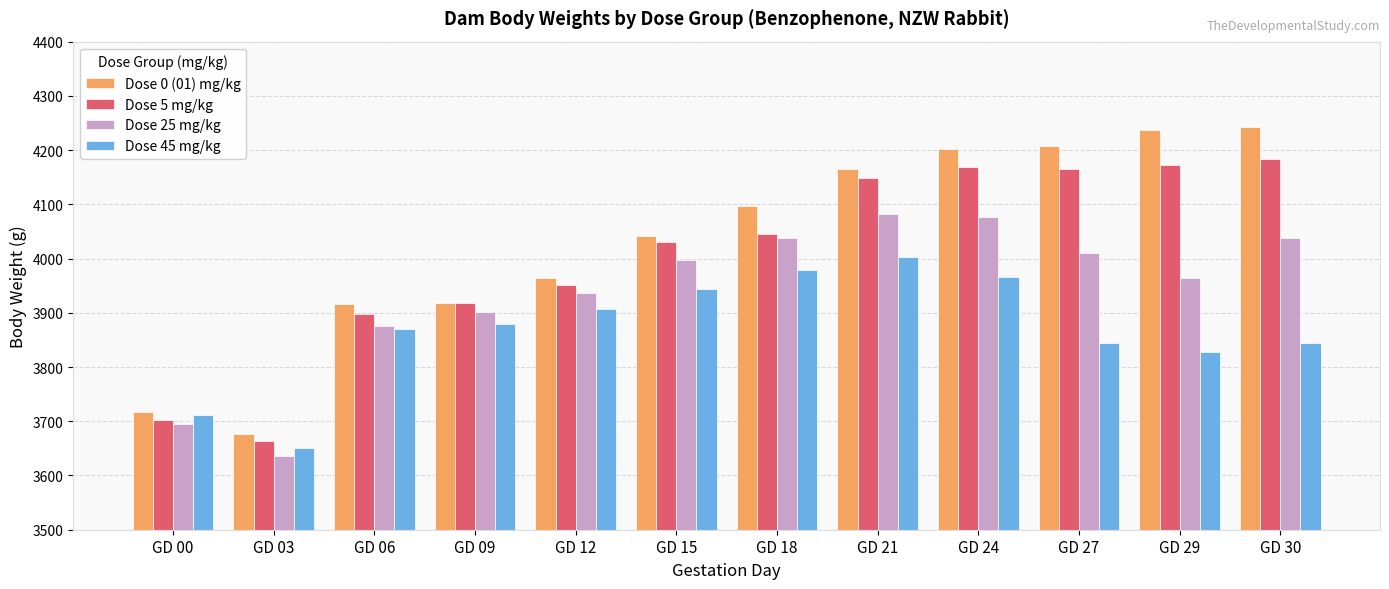

What is the value of the Dose 25 mg/kg bar at the 5th from the left?

3935.9